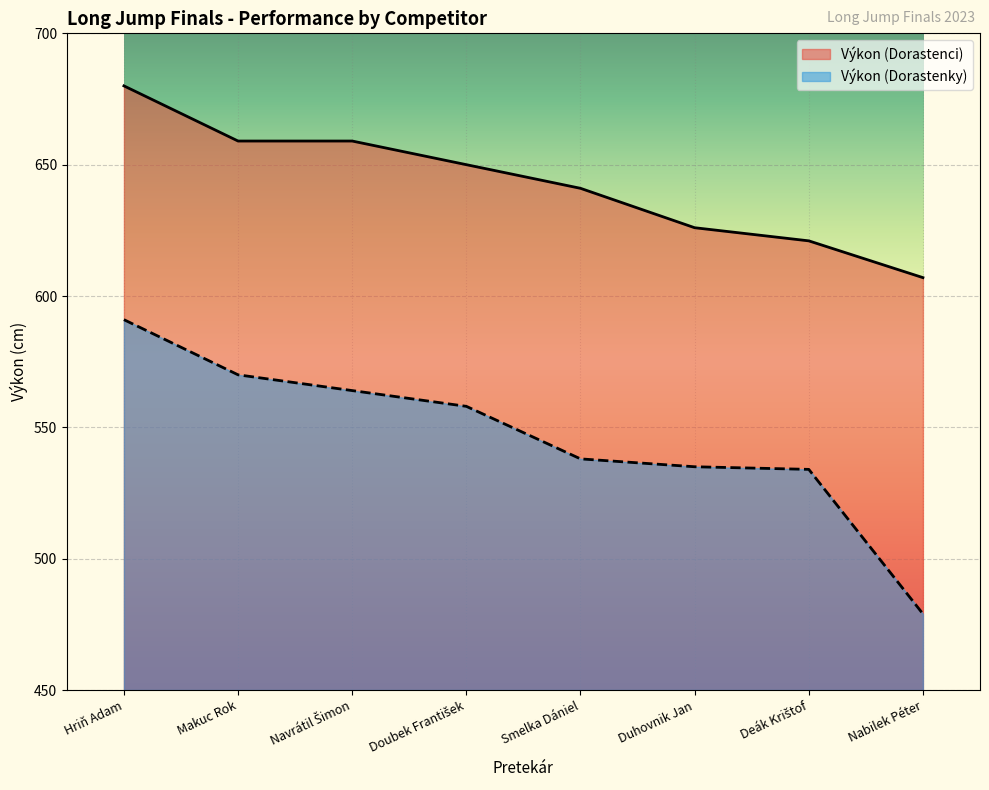

What is the difference between the maximum and minimum values in the Výkon (Dorastenci) series?

73